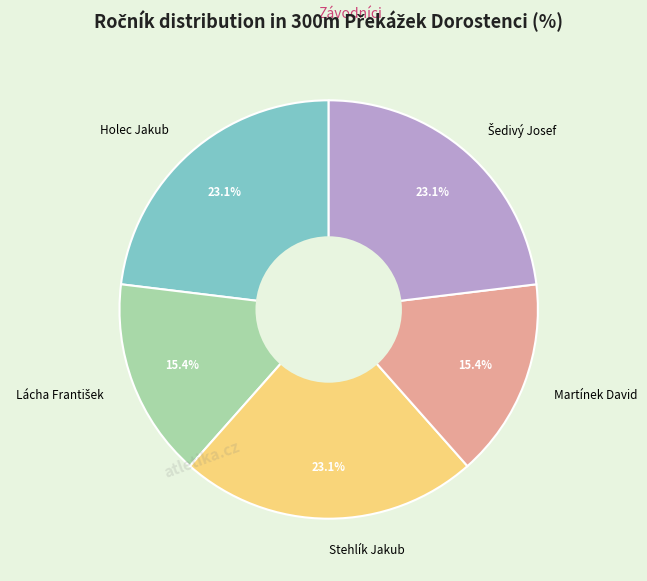

What portion of the pie excludes Holec Jakub?

76.9%